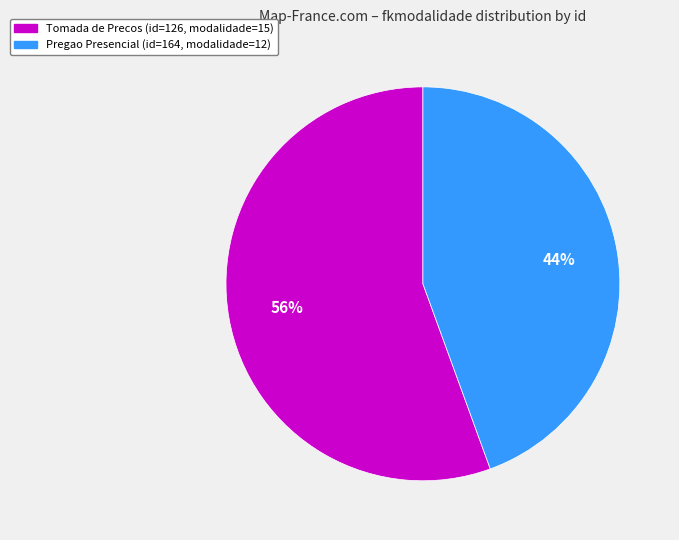

True or false: Tomada de Precos (id=126, modalidade=15) accounts for 62% of the total.

False